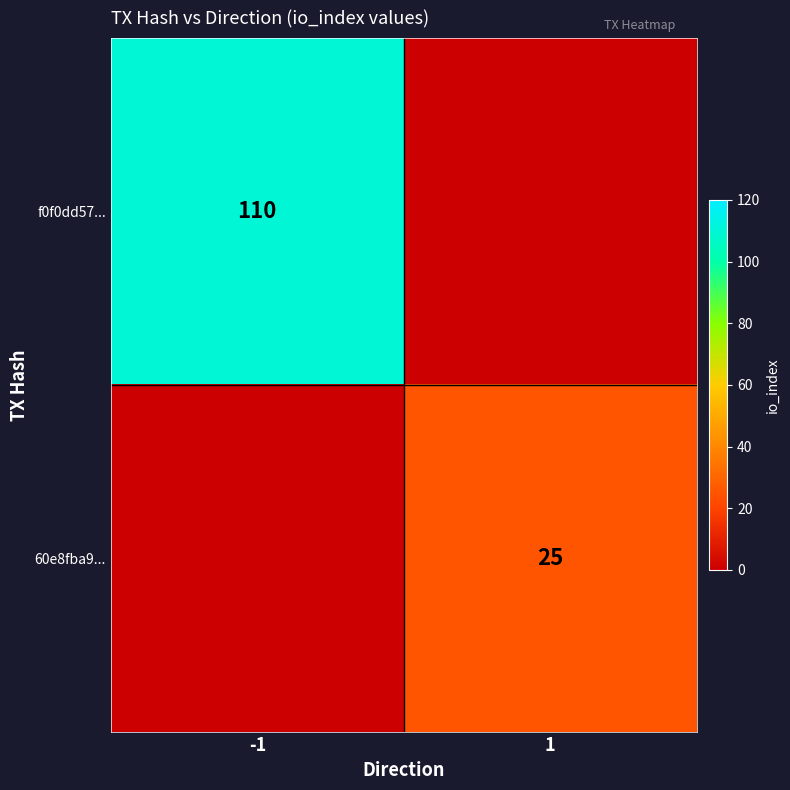

True or false: f0f0dd57... has a value of 196 at -1.

False